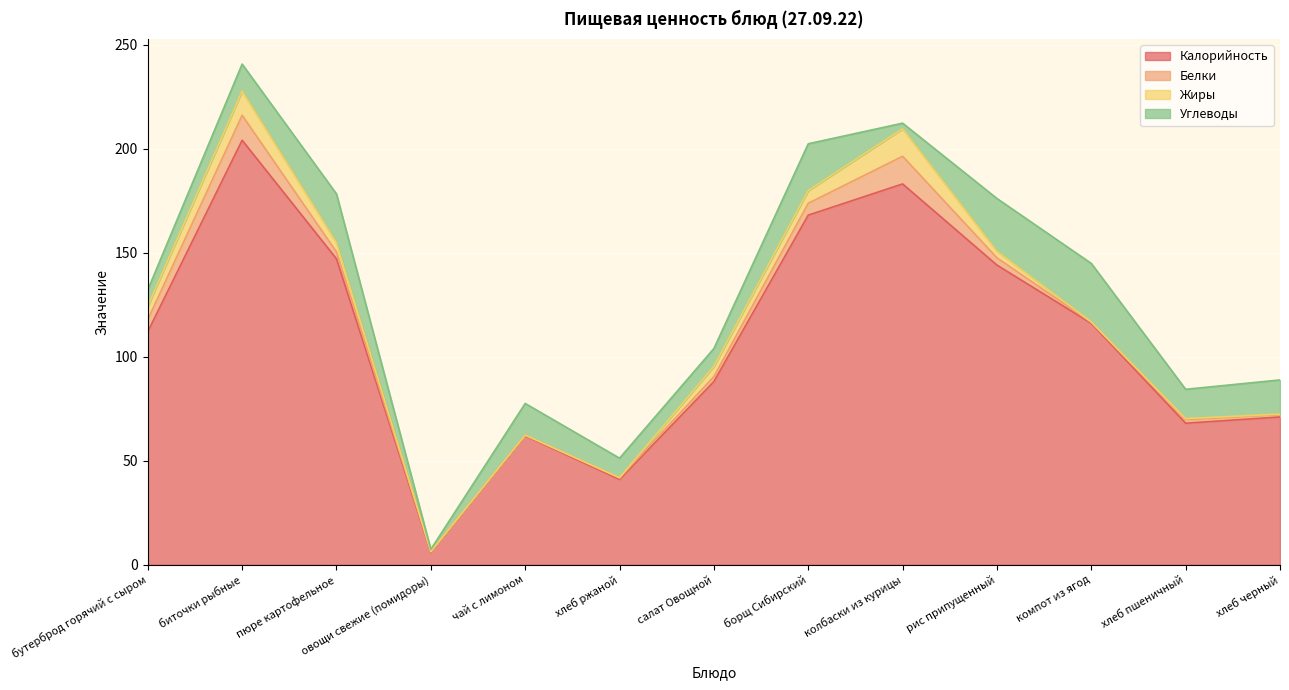

True or false: Жиры has a value of 0.7 at рис припущенный.

False